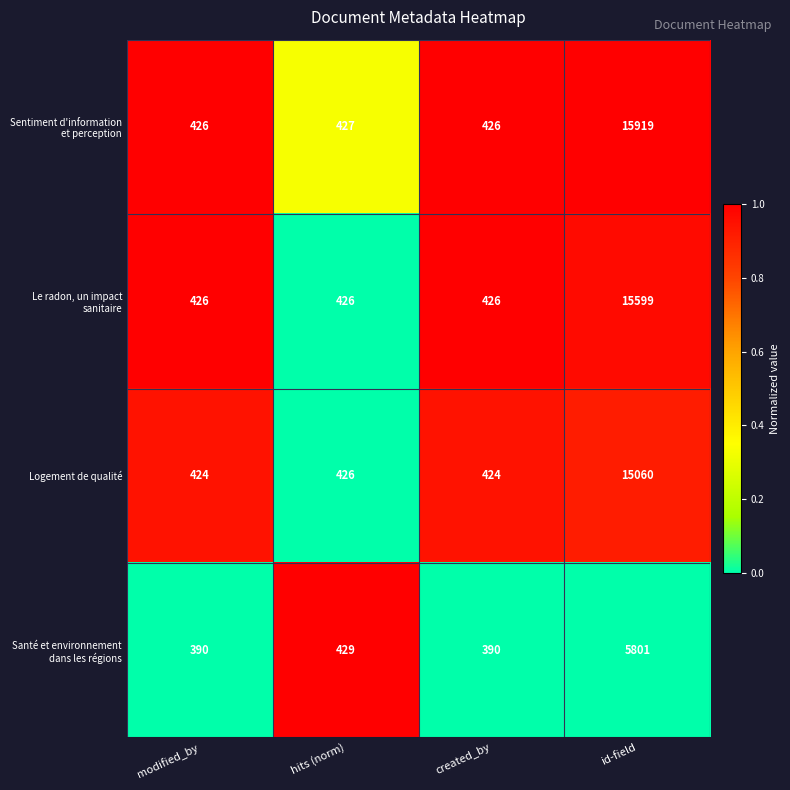

What is the maximum value shown in the chart?

15919